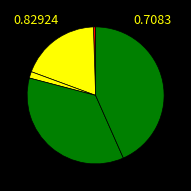

Count the number of slices in the pie.

5